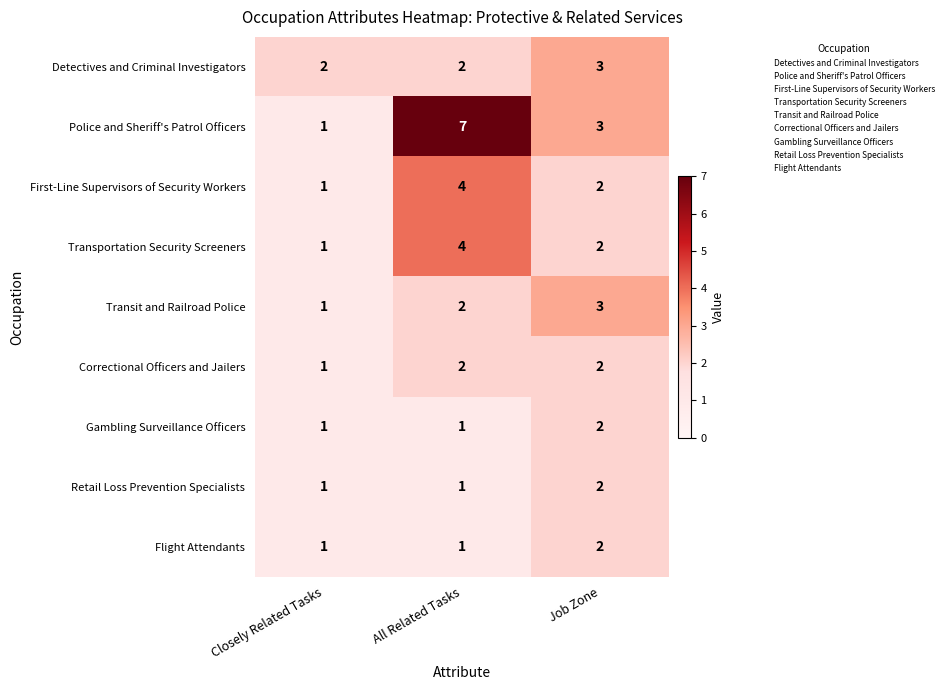

True or false: Detectives and Criminal Investigators has a value of 1 at Closely Related Tasks.

False